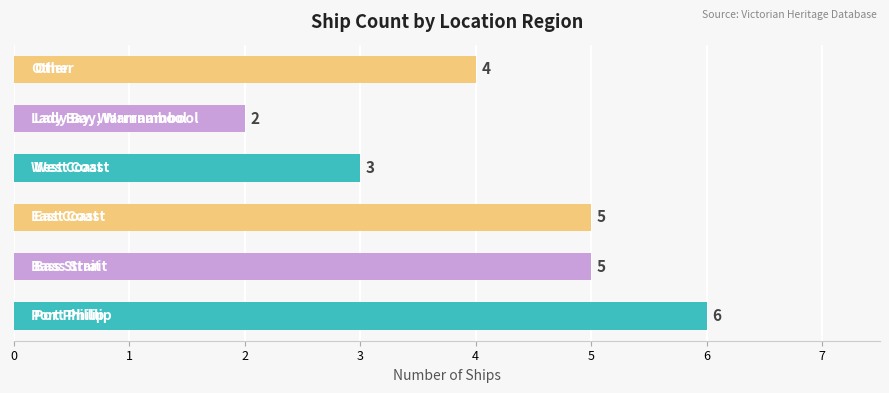

List the labels in order of value, smallest first.

Lady Bay, Warrnambool, West Coast, Other, Bass Strait, East Coast, Port Phillip